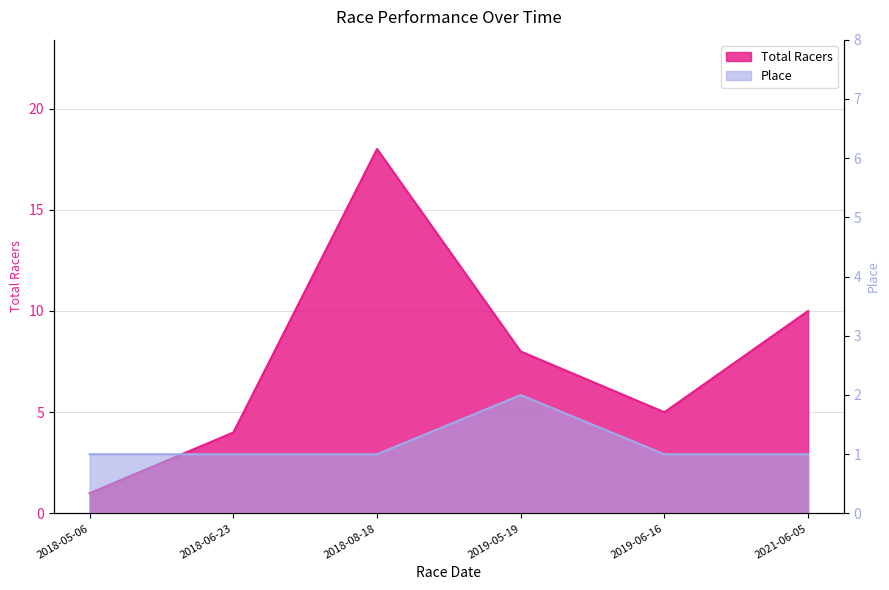

What is the label of the 3rd point from the left?

2018-08-18